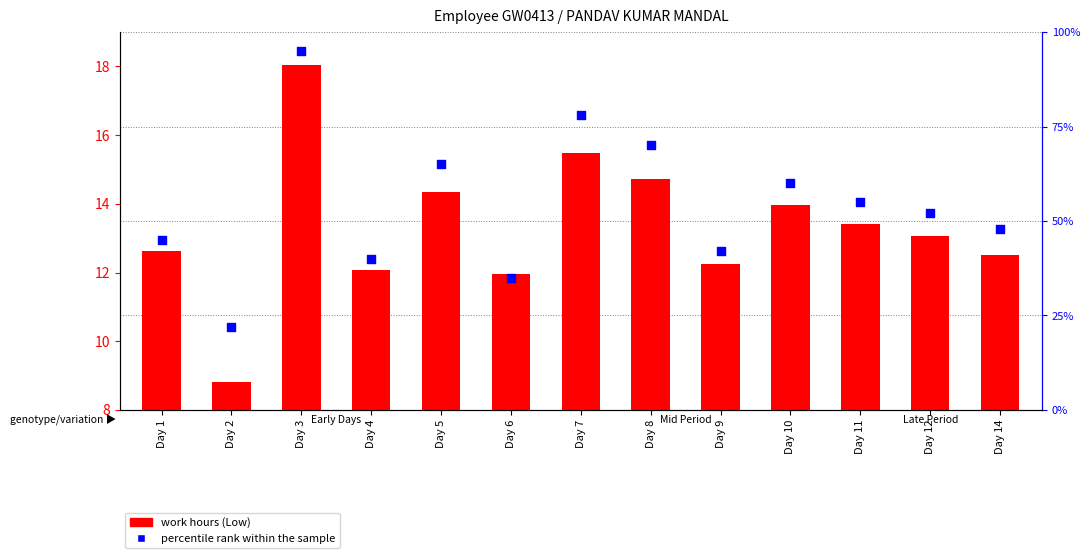

What are all the series names shown in the legend?

work hours (Low), percentile rank within the sample